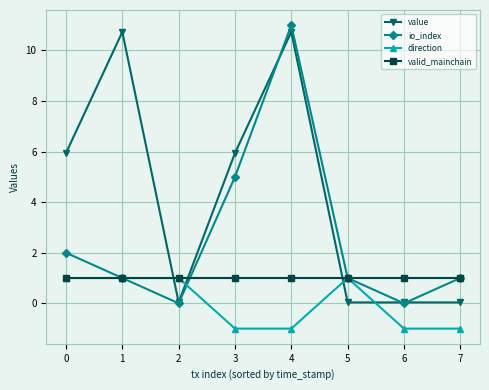

Which series has the largest total across all categories?

value